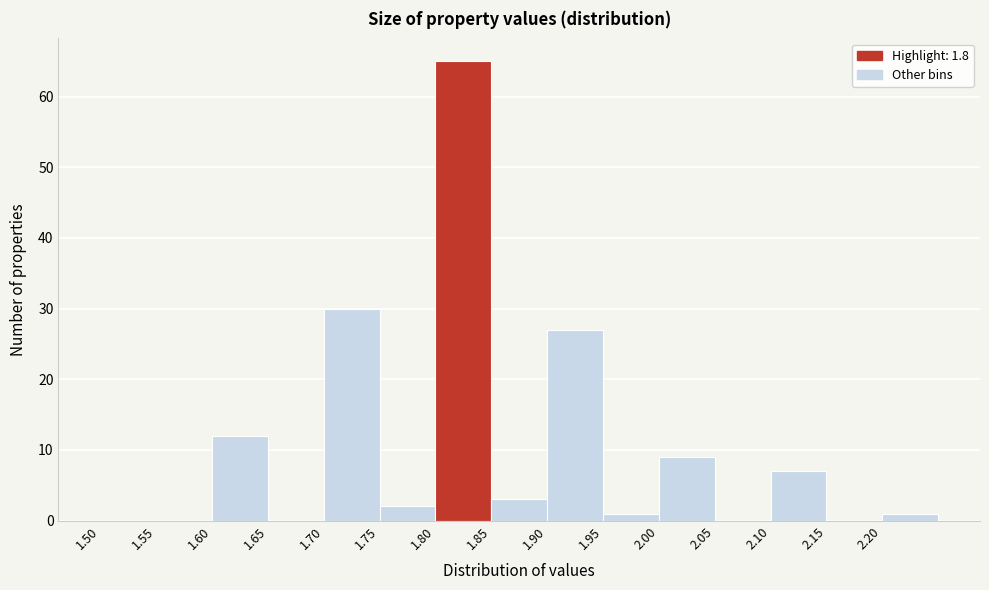

Reading left to right, list every bar in this chart as the range it spans on the x-axis followed by its height. The values are not printed on the chart, so give them approximately, as read against the axis.

1.50 to 1.55: 0
1.55 to 1.60: 0
1.60 to 1.65: 12
1.65 to 1.70: 0
1.70 to 1.75: 30
1.75 to 1.80: 2
1.80 to 1.85: 65
1.85 to 1.90: 3
1.90 to 1.95: 27
1.95 to 2.00: 1
2.00 to 2.05: 9
2.05 to 2.10: 0
2.10 to 2.15: 7
2.15 to 2.20: 0
2.20 to 2.25: 1